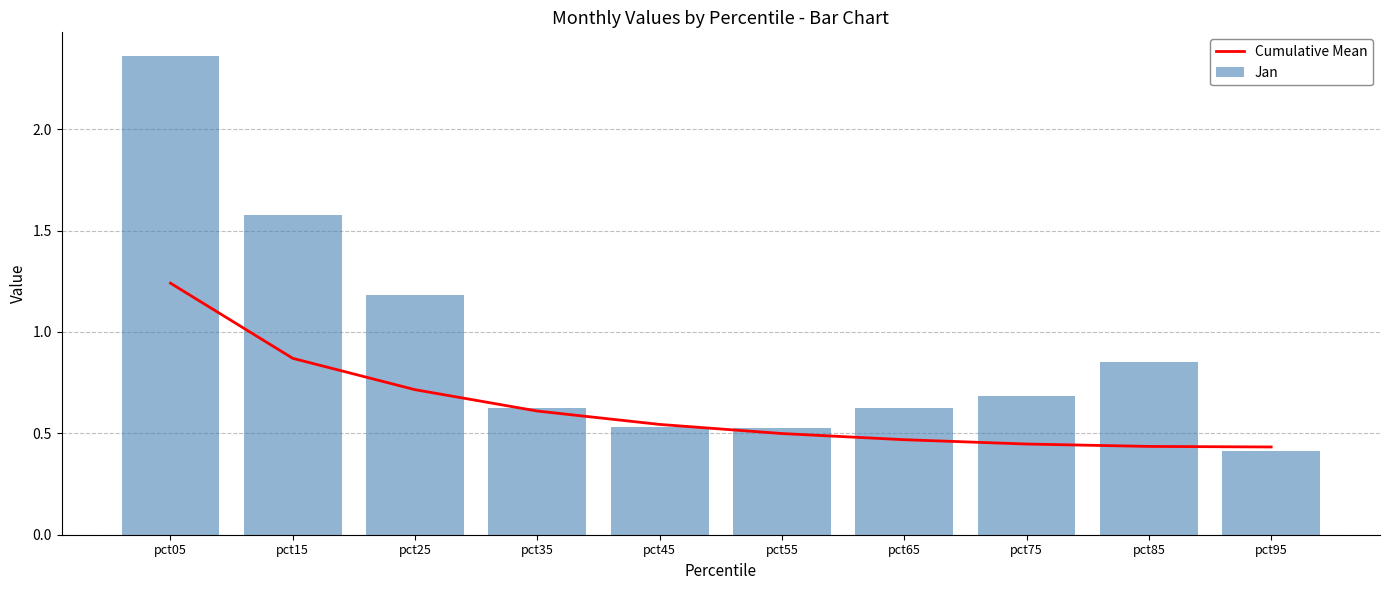

Which series has the widest spread of values?

Jan